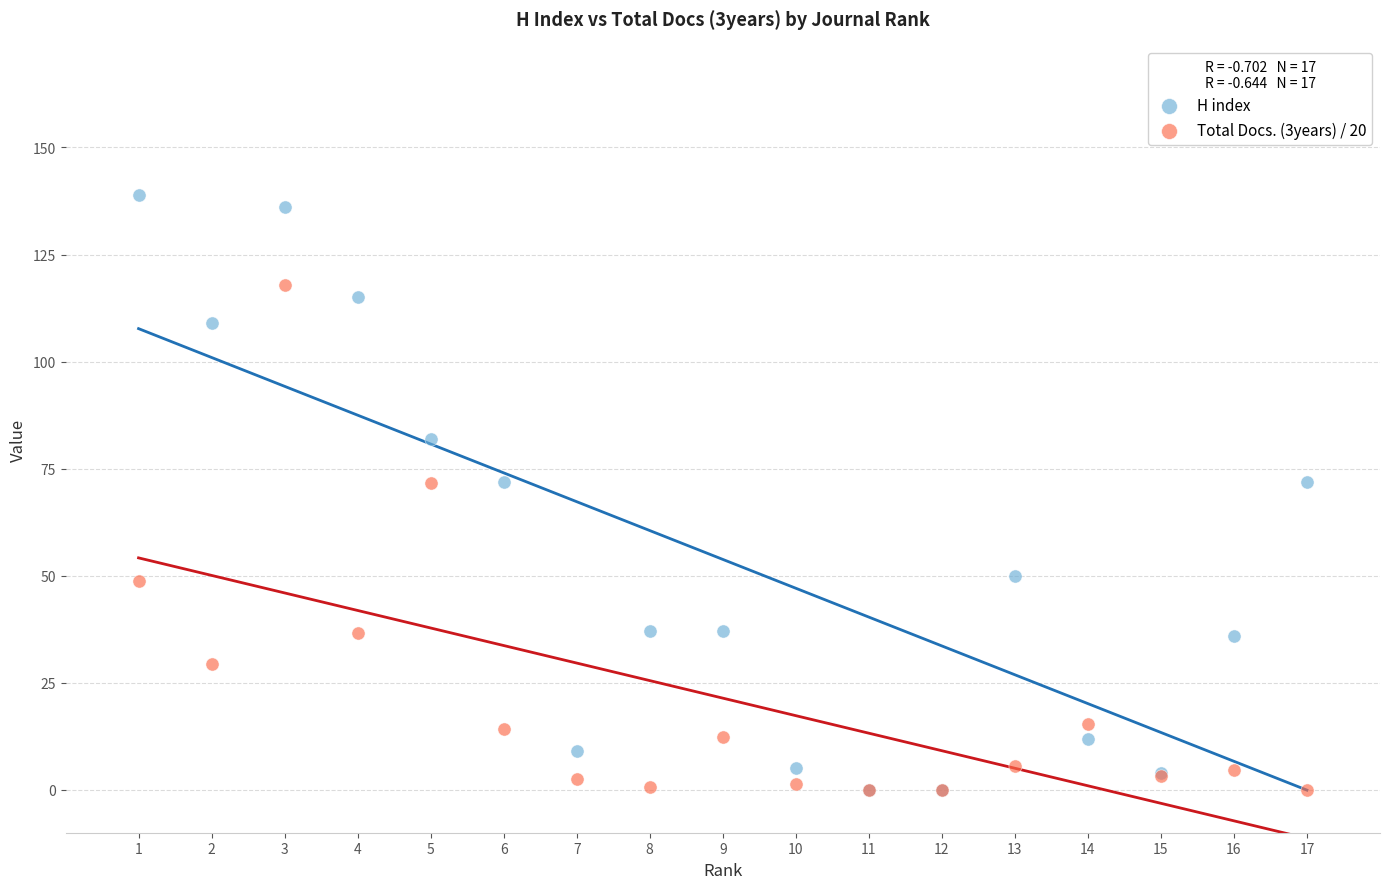

What are all the series names shown in the legend?

H index, Total Docs. (3years) / 20